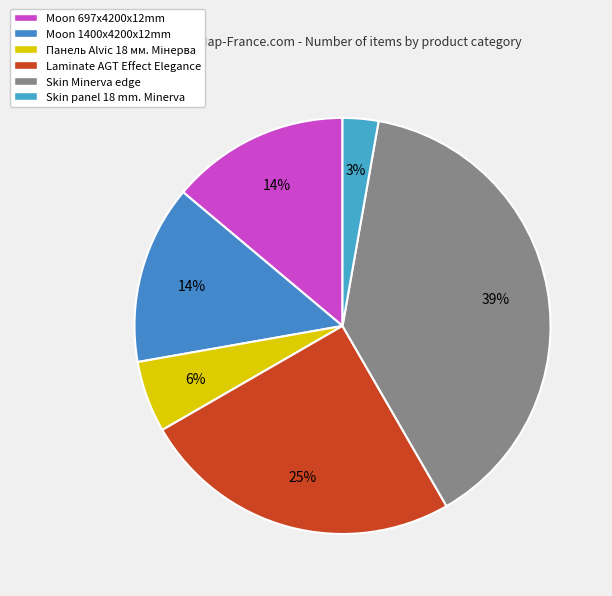

Count the number of slices in the pie.

6